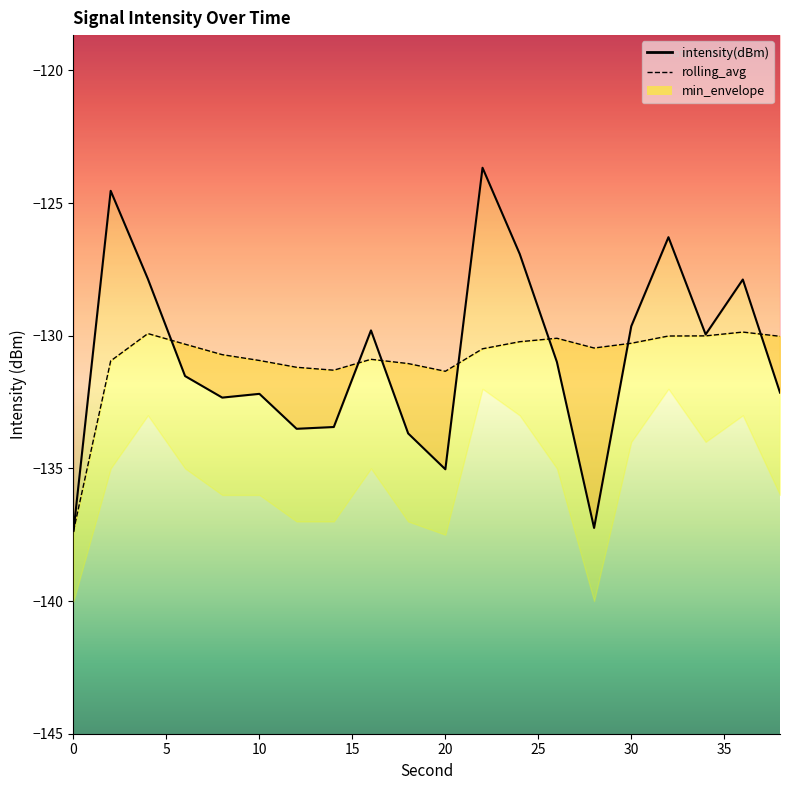

What is the minimum value for intensity(dBm)?

-137.4